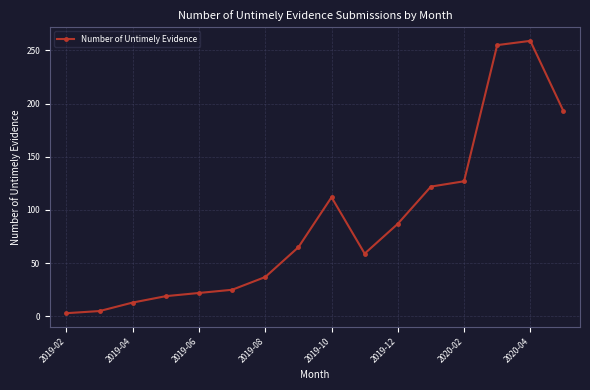

Reading left to right, list all the values displayed in this chart.

3	5	13	19	22	25	37	65	112	59	87	122	127	255	259	193